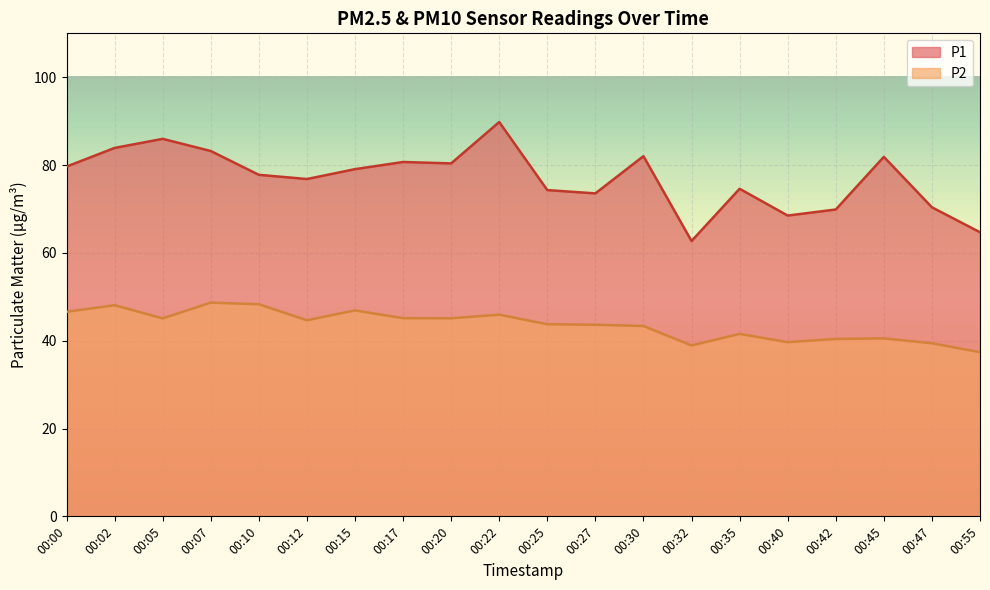

What is the difference between the highest and lowest values at 00:12?

32.2